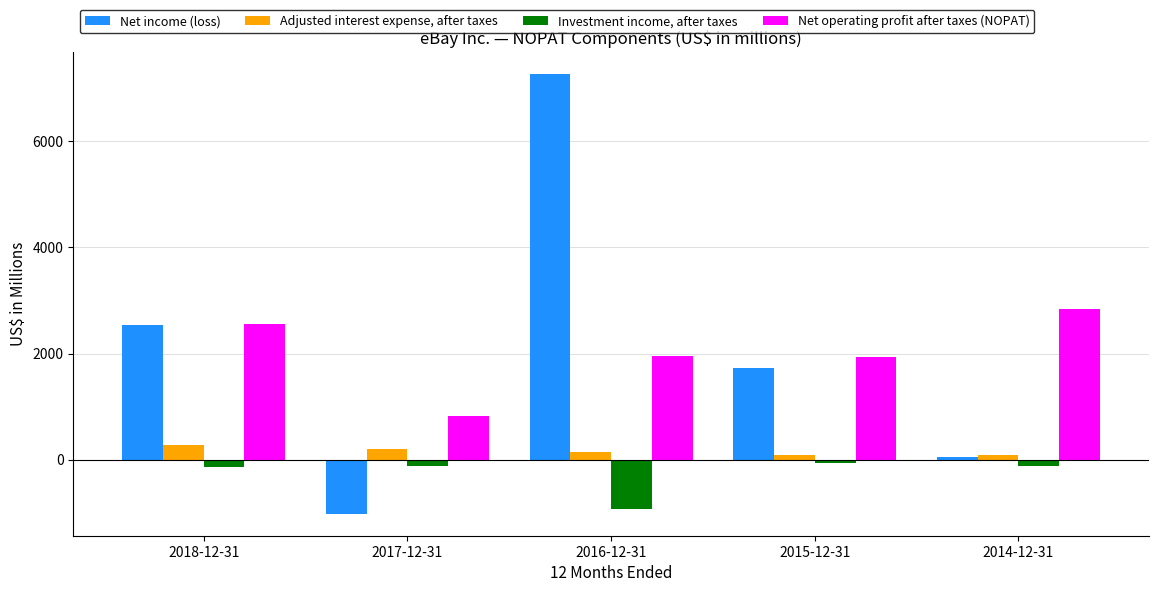

The value of Net operating profit after taxes (NOPAT) at 2014-12-31 is 4710. True or false?

False